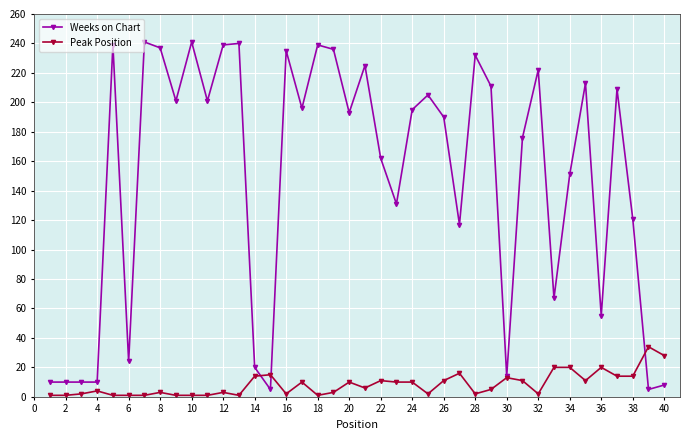

After their last crossing, which series has the higher values: Peak Position or Weeks on Chart?

Peak Position